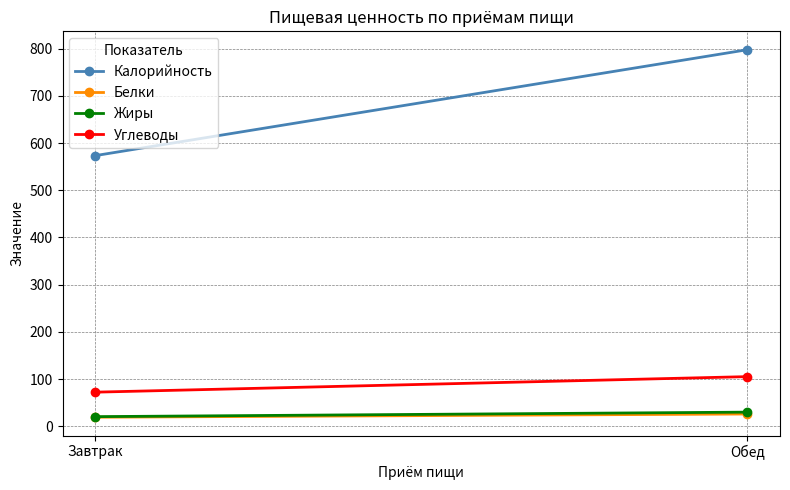

The Калорийность series shows 573.4 at Завтрак. True or false?

True